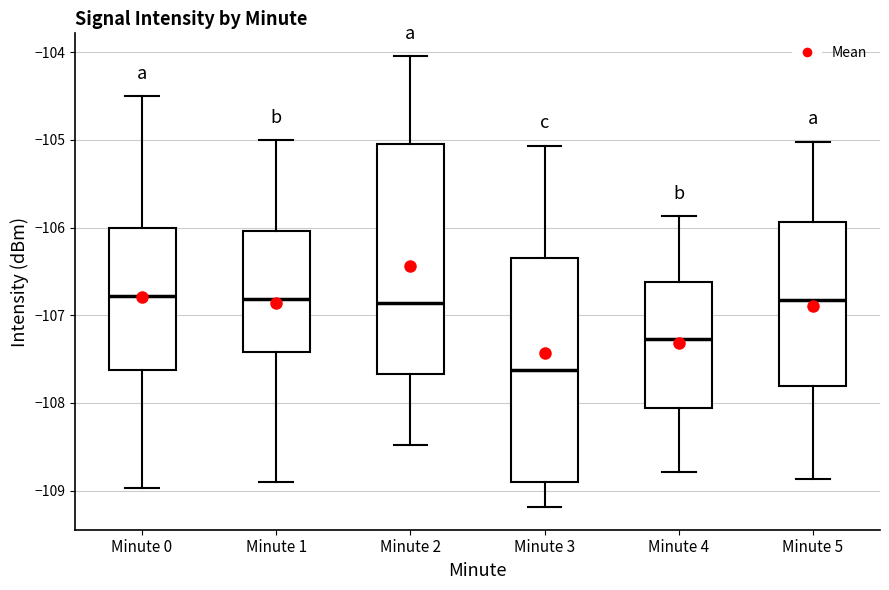

Where does the lower whisker of the box for Minute 1 end on the y-axis? The values are not printed on the chart, so give them approximately, as read against the axis.

-108.9